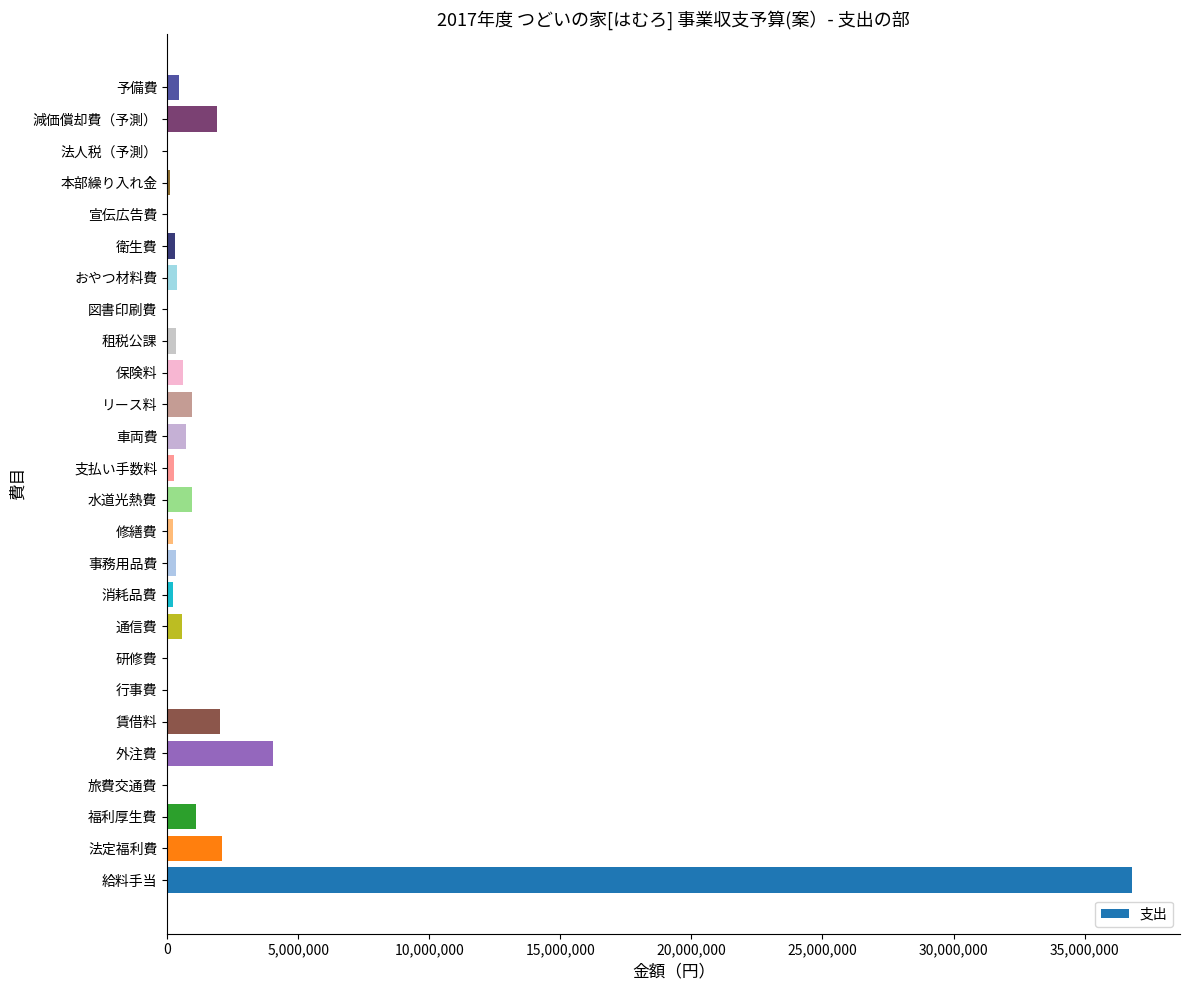

Is it true that the value at 外注費 is 4050000?

True